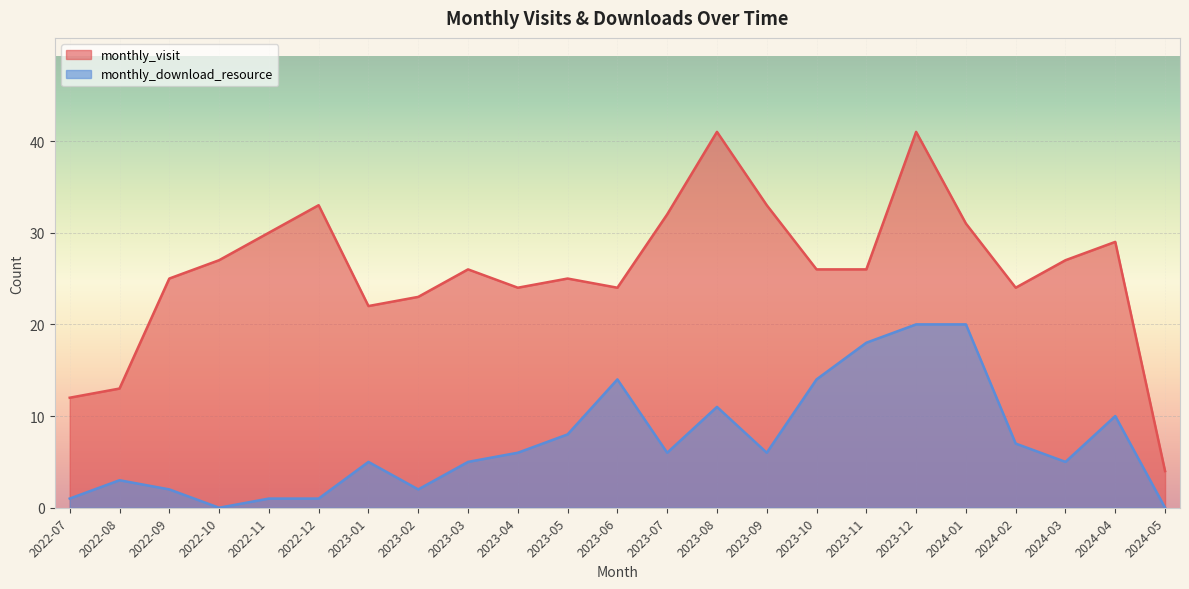

How many data points in monthly_visit are above 26?

10